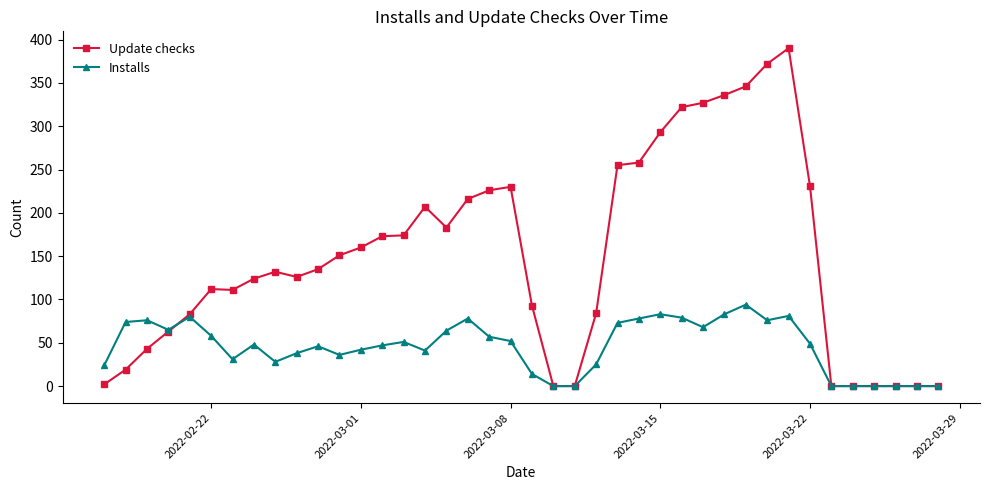

List the series in order of their peak value, lowest first.

Installs, Update checks